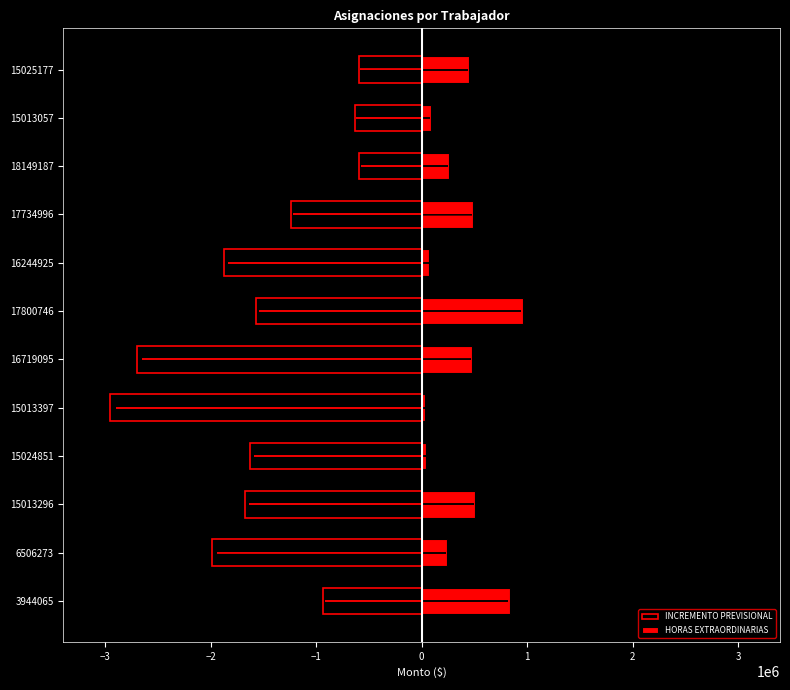

What are all the series names shown in the legend?

INCREMENTO PREVISIONAL, HORAS EXTRAORDINARIAS